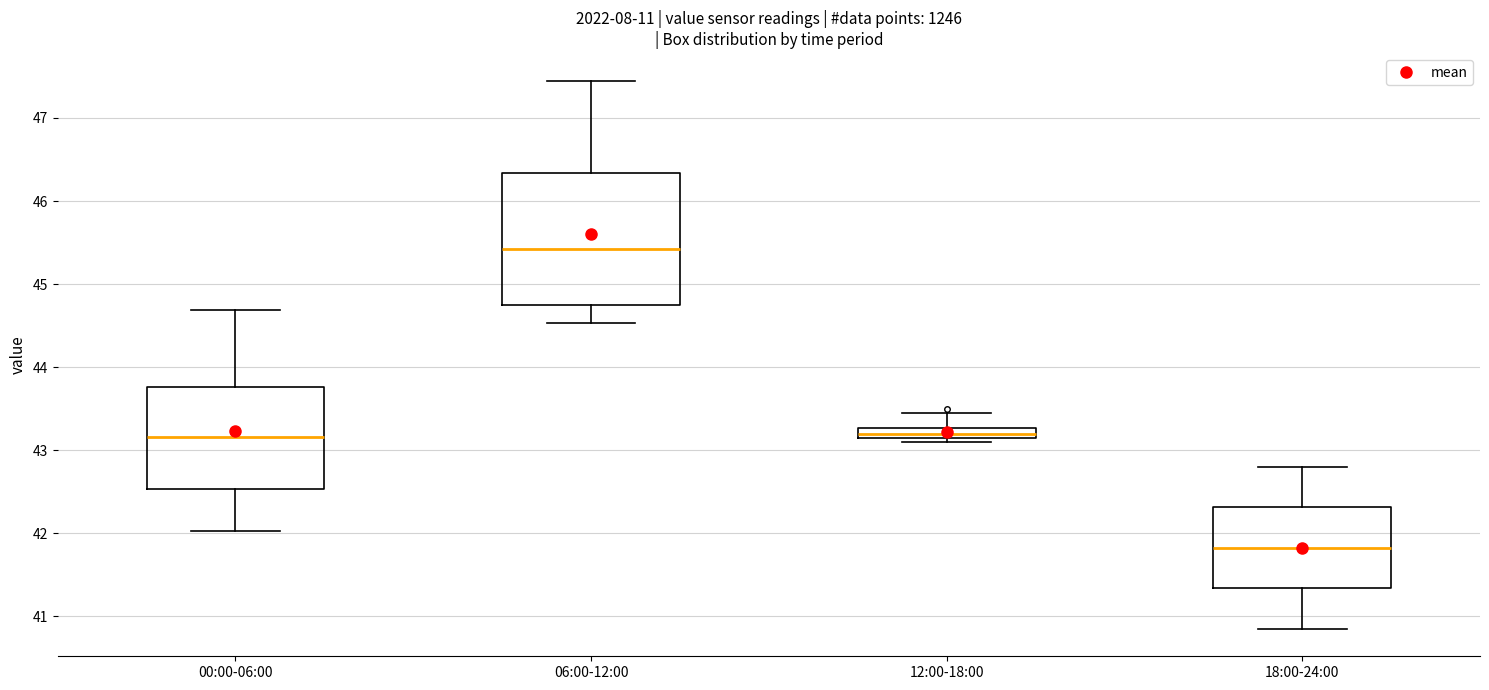

Comparing the boxes themselves (not the whiskers), which one is the tallest?

06:00-12:00